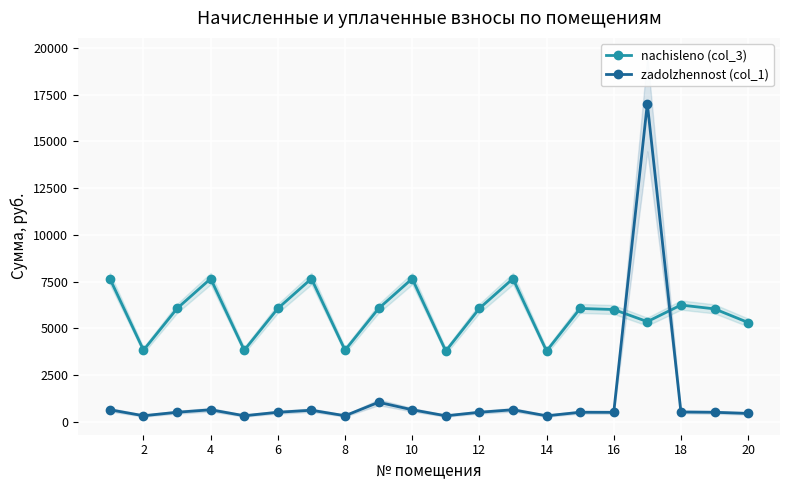

Where is the first local minimum for zadolzhennost (col_1)?

2